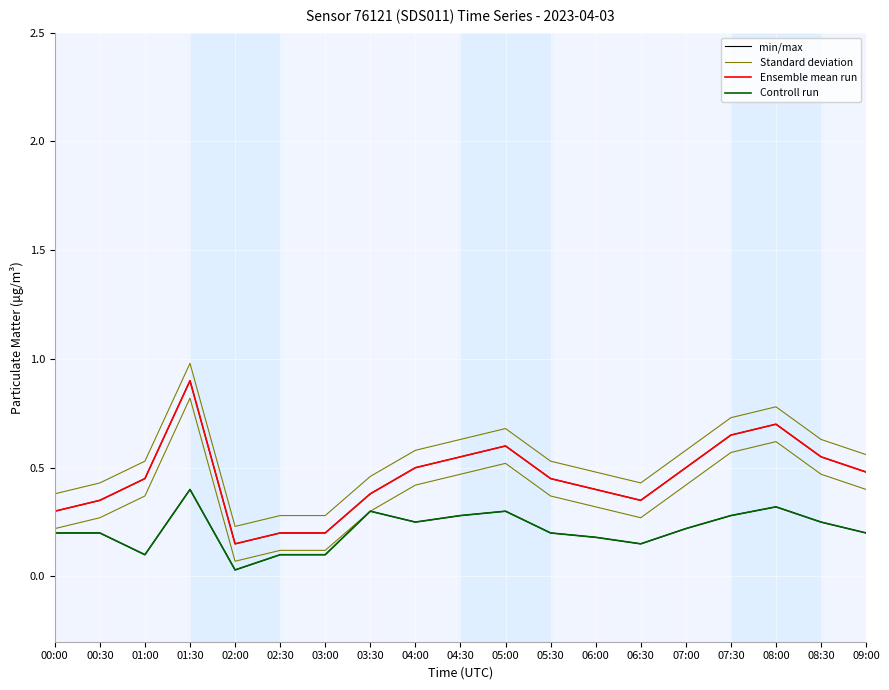

Which has a higher value, 06:00 or 03:30?

06:00